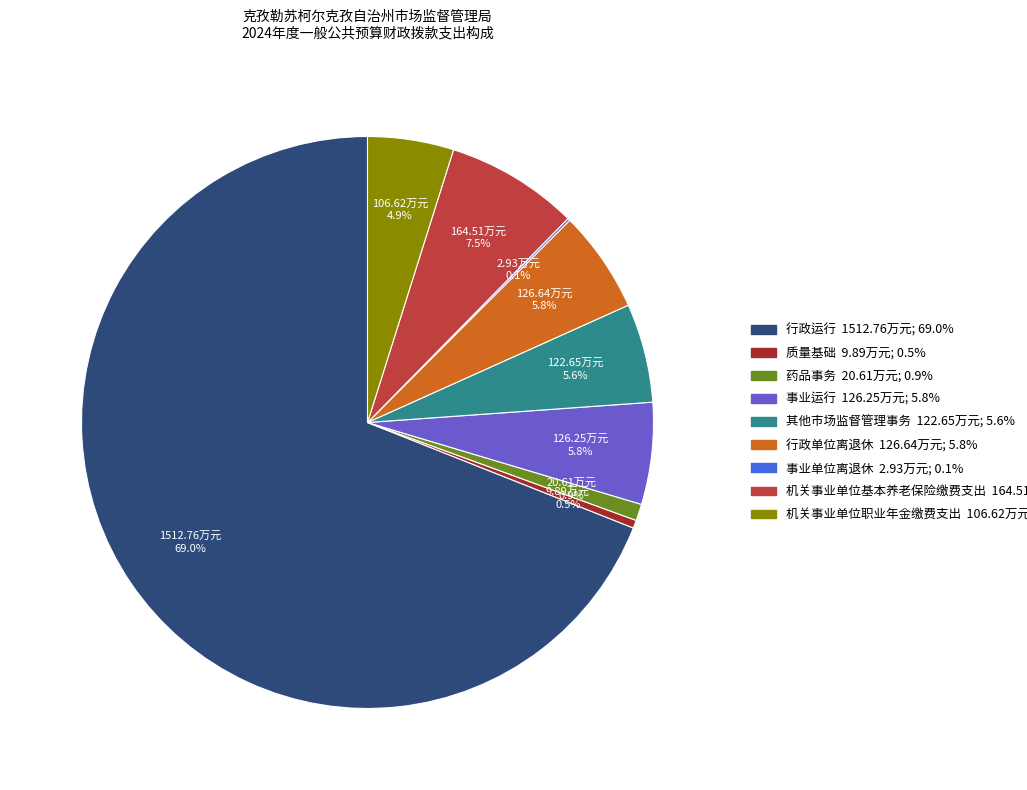

True or false: 质量基础 accounts for 7% of the total.

False